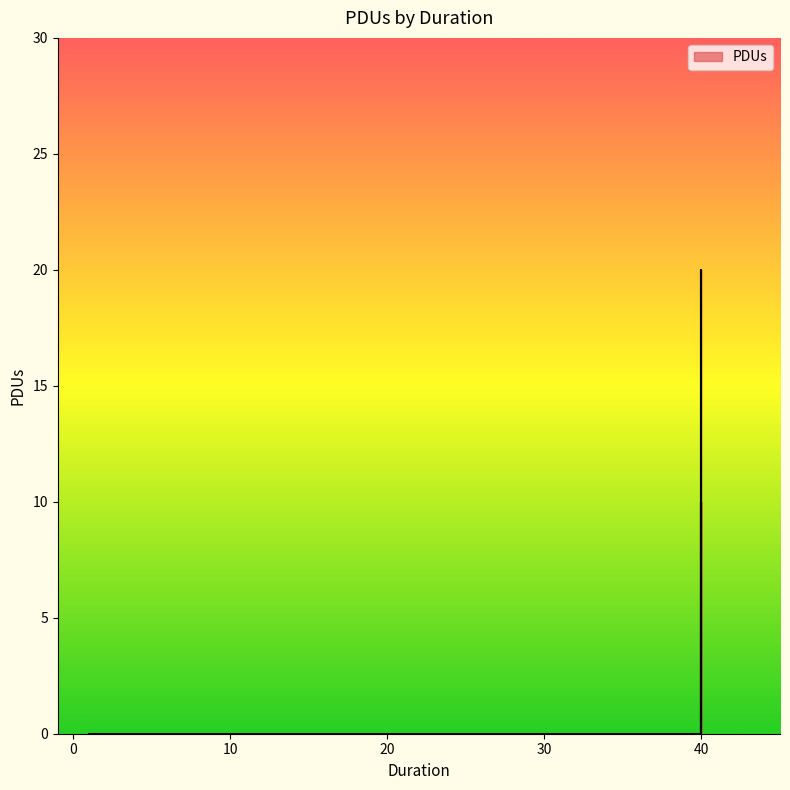

Where is the first local maximum?

40